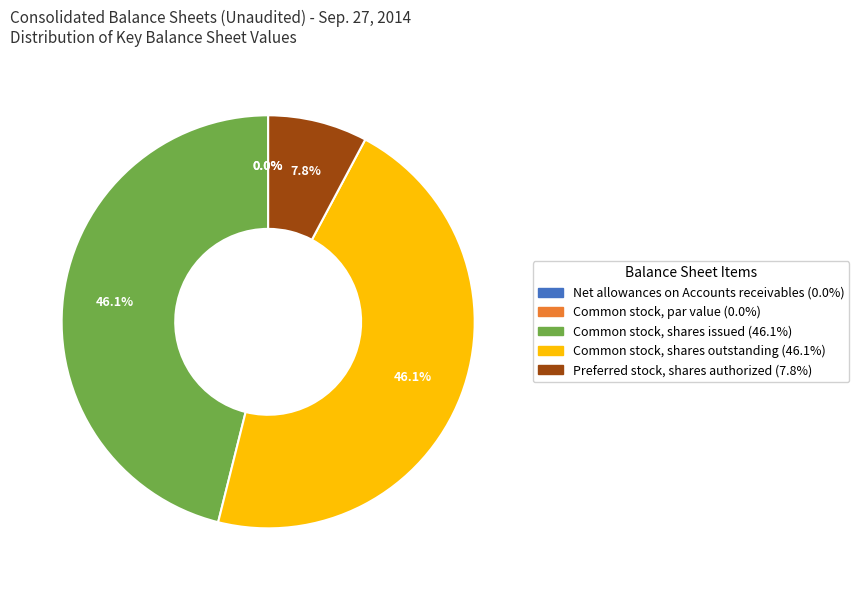

Is there any slice that represents more than half of the pie?

No